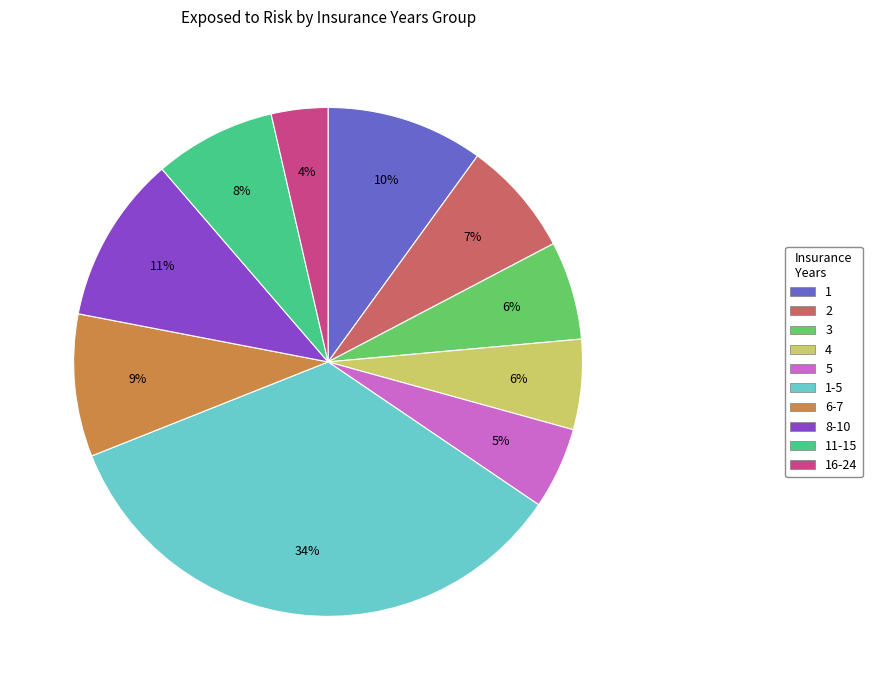

To the nearest percent, what portion does 2 represent?

7%